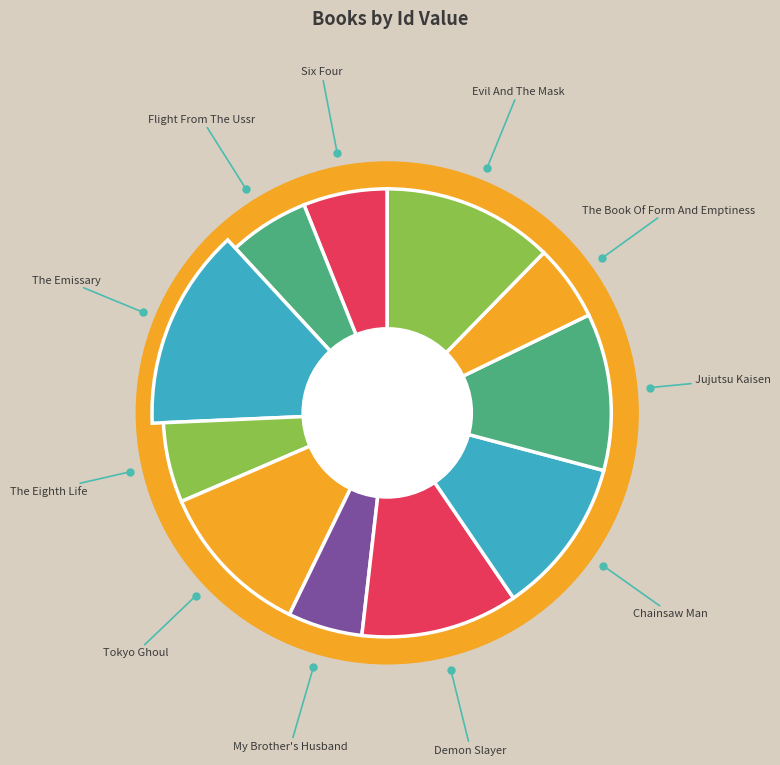

Is Tokyo Ghoul the majority of the pie?

No